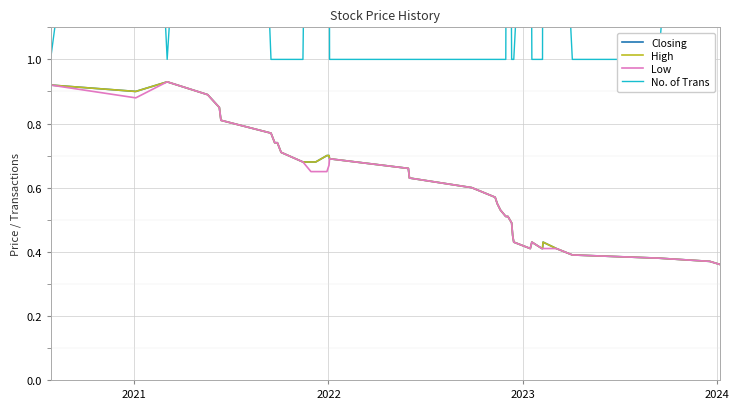

What are all the series names shown in the legend?

Closing, High, Low, No. of Trans